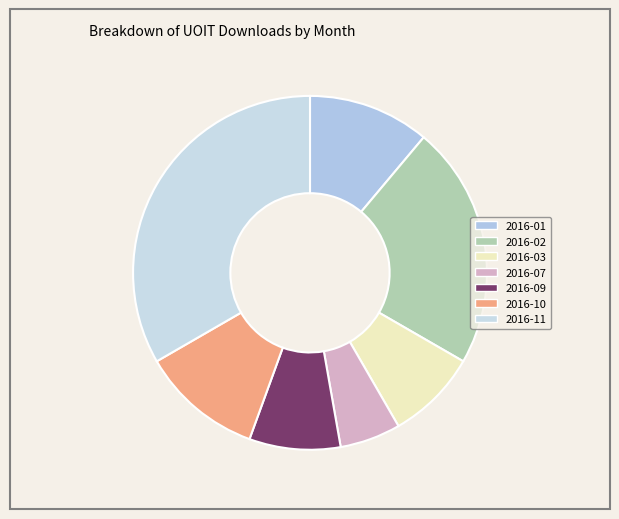

Count the number of slices in the pie.

7